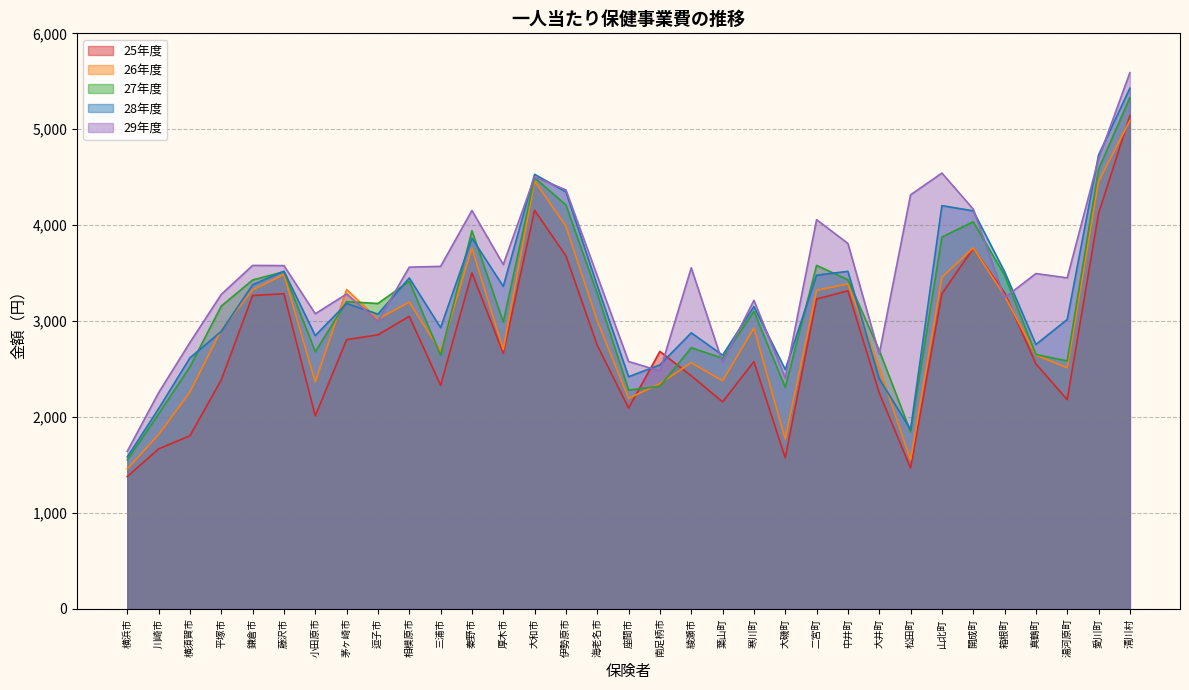

What are all the series names shown in the legend?

25年度, 26年度, 27年度, 28年度, 29年度